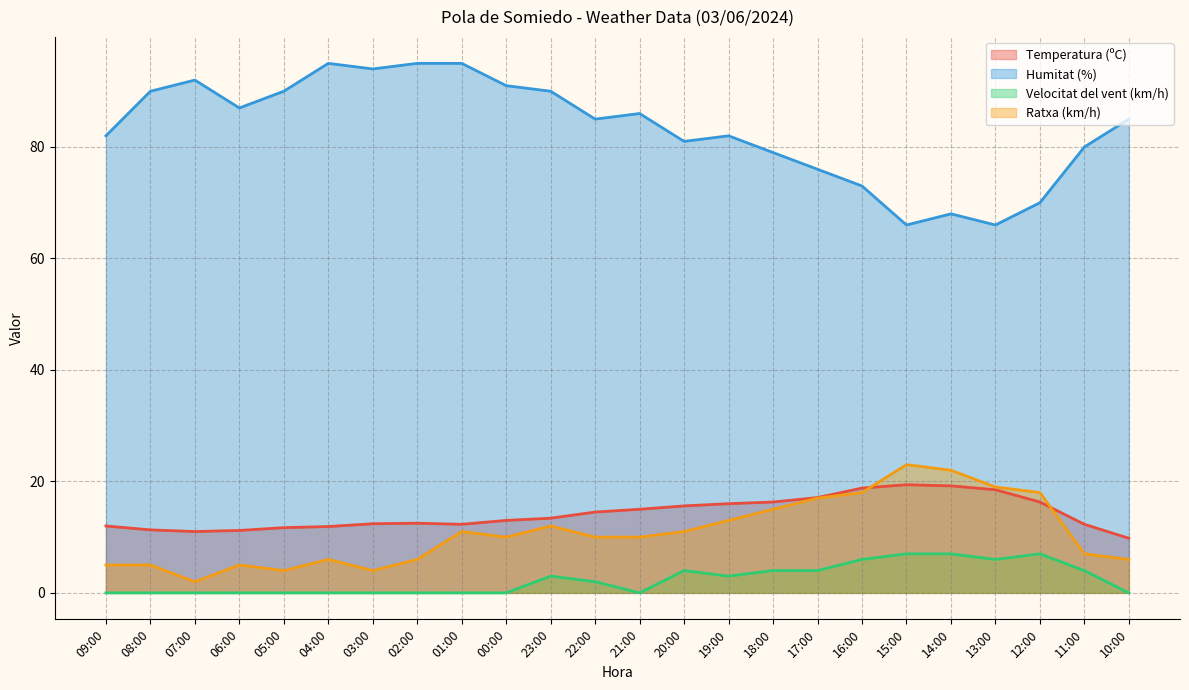

Is it true that Velocitat del vent (km/h) equals 0.0 at 04:00?

True